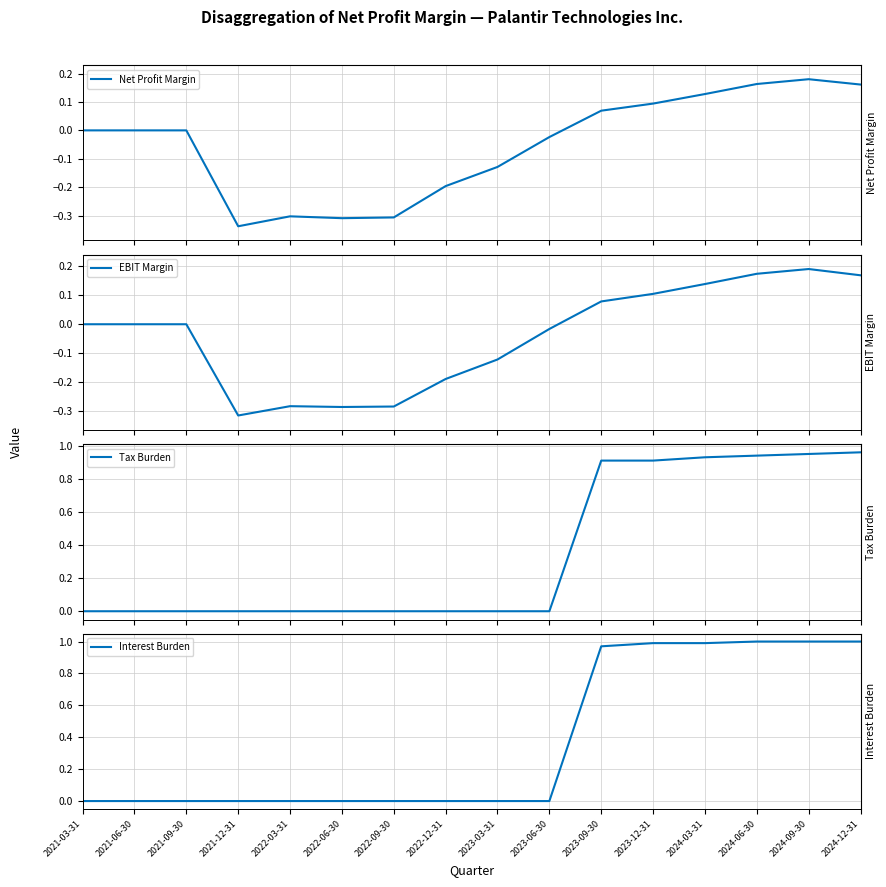

At which label is Interest Burden closest to 0?

2021-03-31